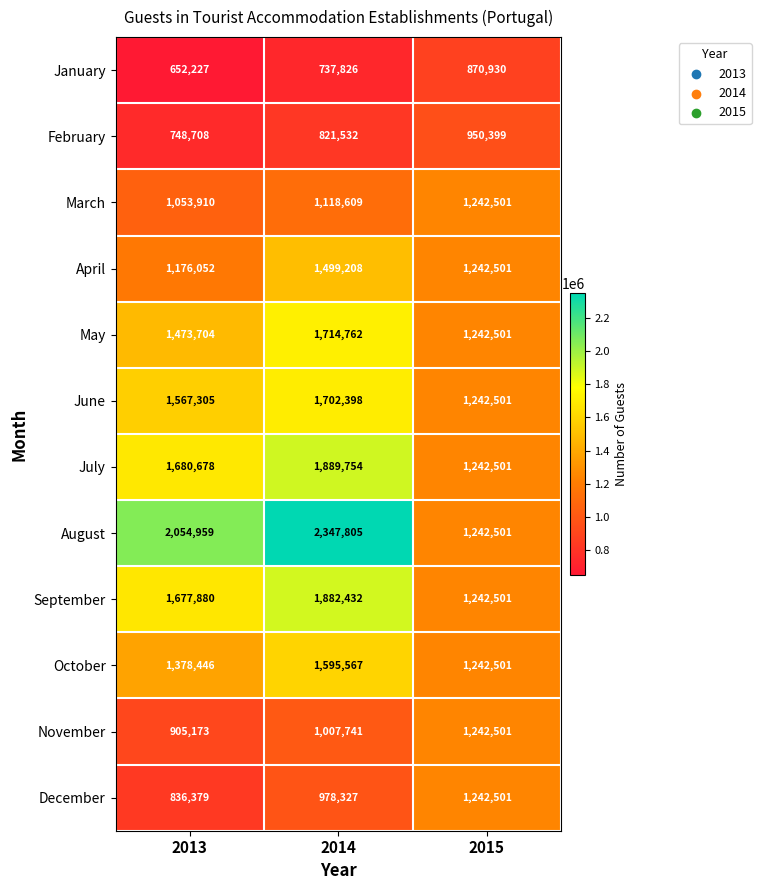

The January series shows 652227 at 2013. True or false?

True